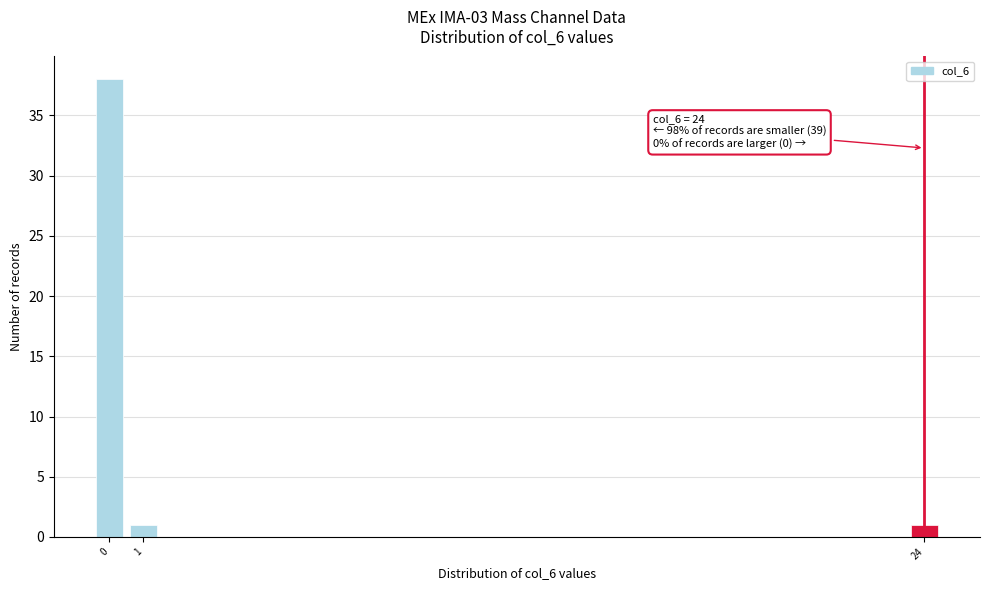

Reading left to right, list all the values displayed in this chart.

0=38	1=1	24=1